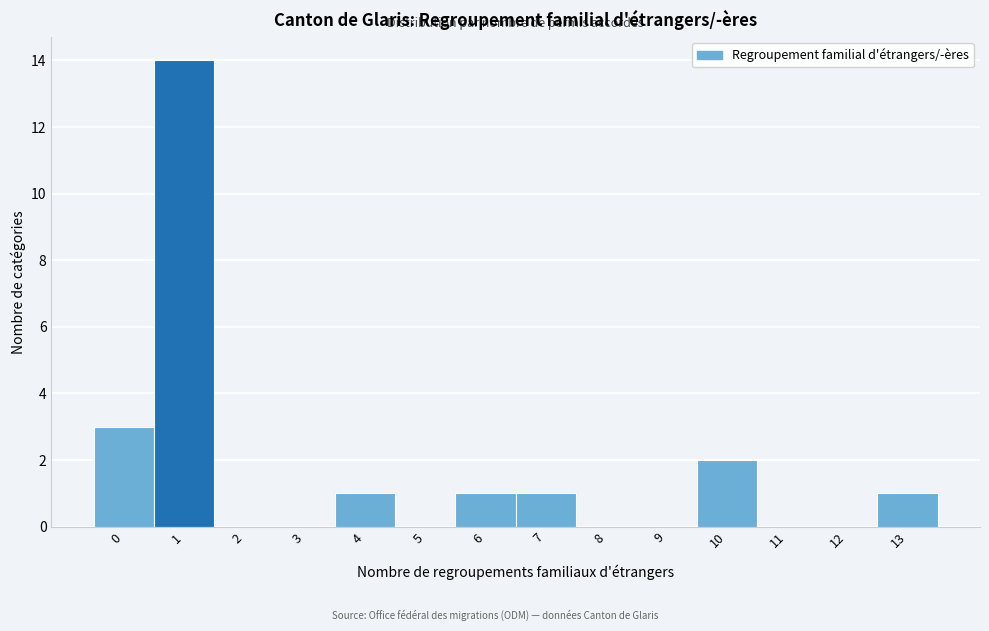

Reading left to right, extract all data points from this chart.

0=3	1=14	2=0	3=0	4=1	5=0	6=1	7=1	8=0	9=0	10=2	11=0	12=0	13=1